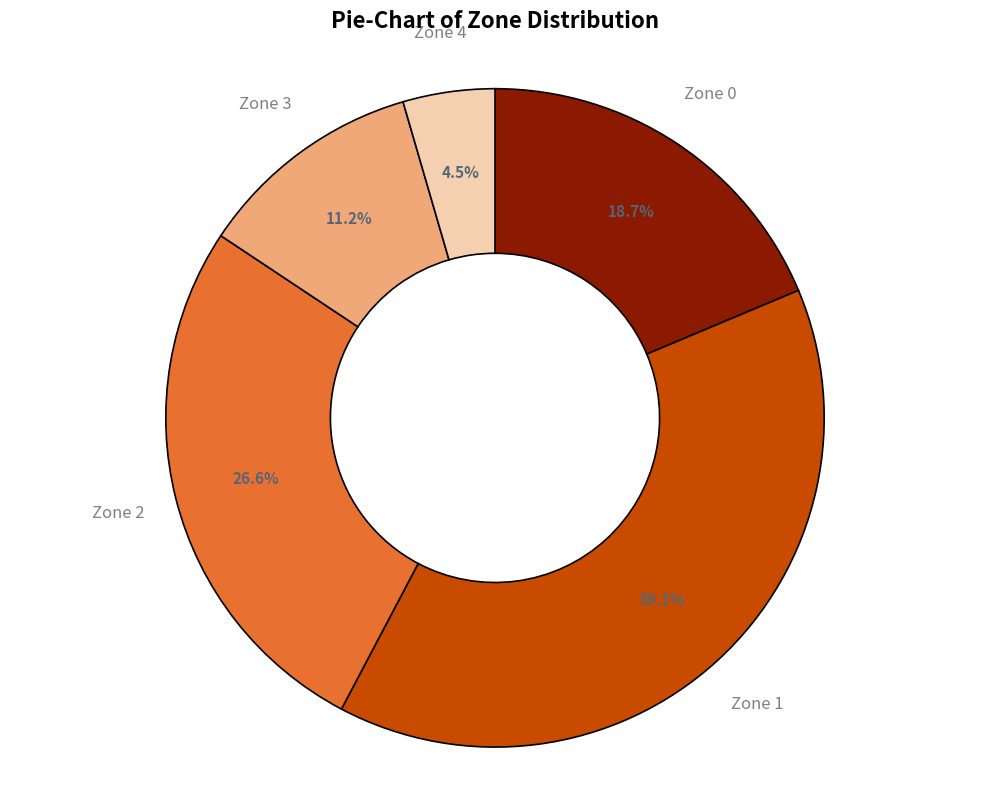

Is there any slice that represents more than half of the pie?

No